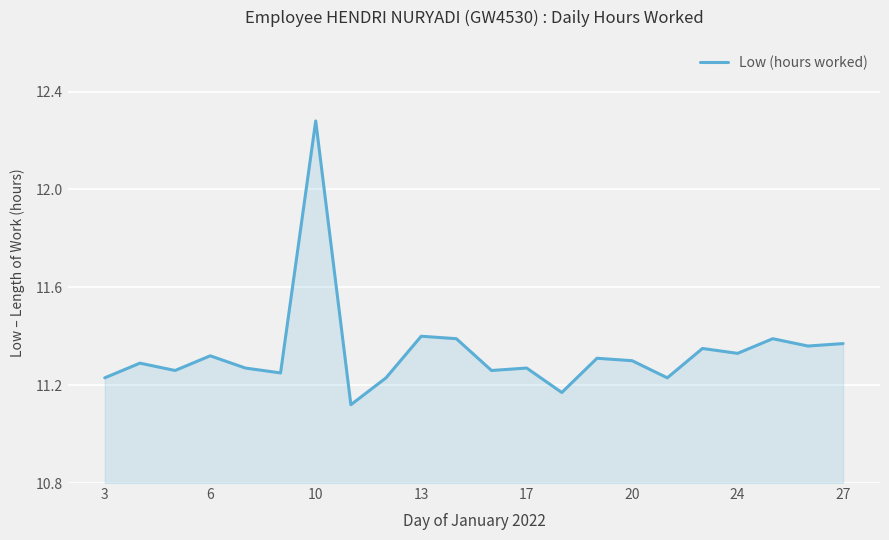

What is the difference between the maximum and minimum values?

1.2